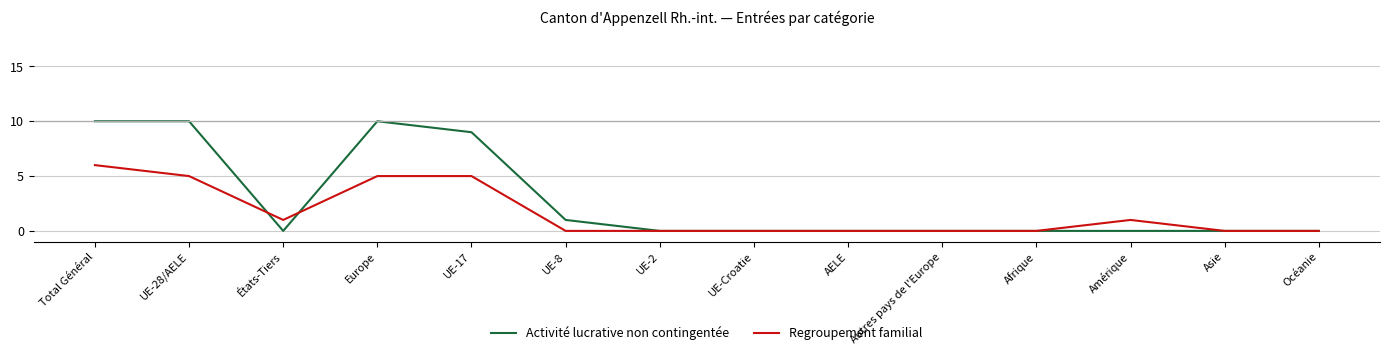

What is the sum of all Regroupement familial values?

23